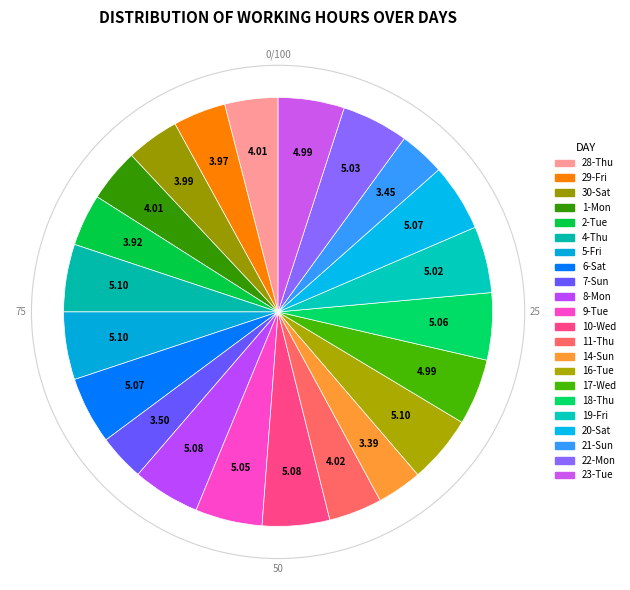

Count the number of slices in the pie.

22